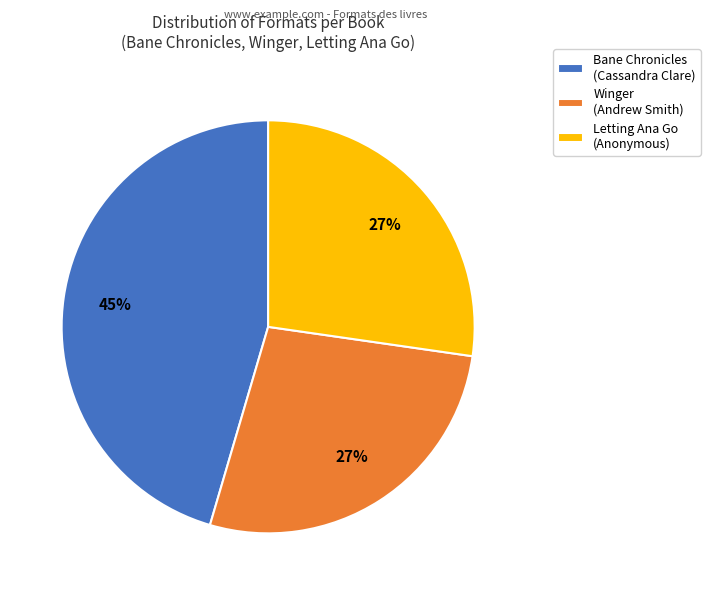

Is it true that Winger (Andrew Smith) is 35% of the pie?

False